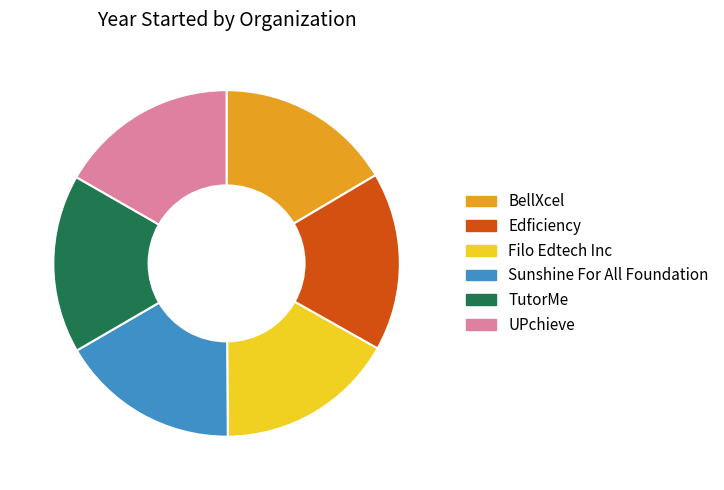

Is it true that BellXcel is 27% of the pie?

False